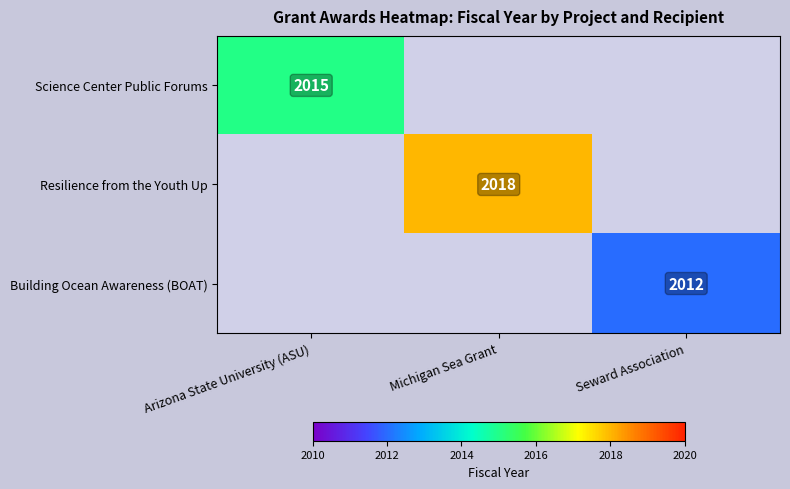

How many data points does each series have?

3